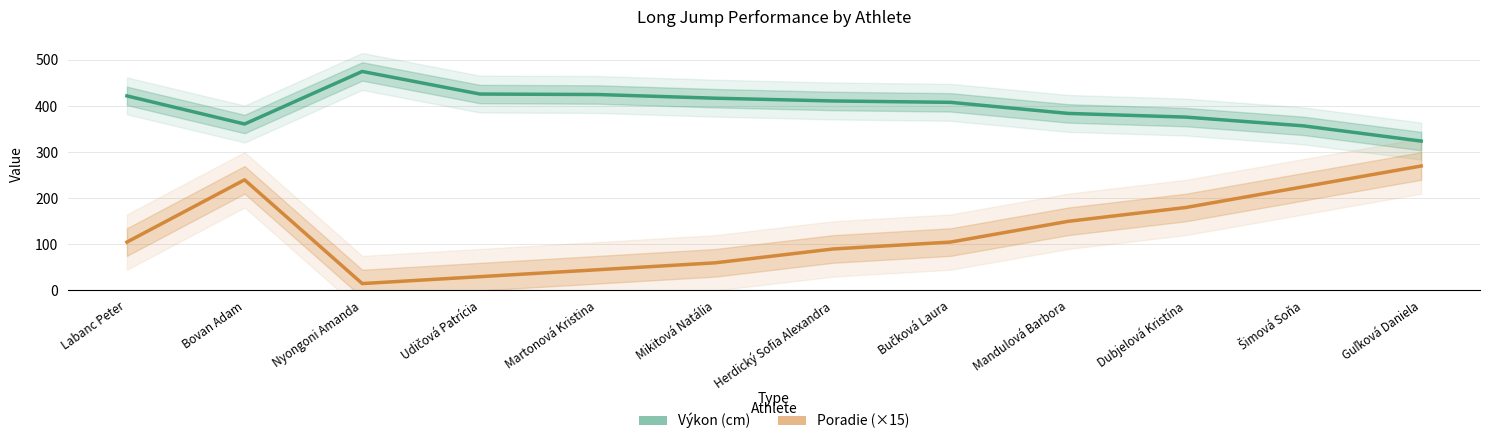

What is the approximate value of Výkon at Nyongoni Amanda, to the nearest 10?

480